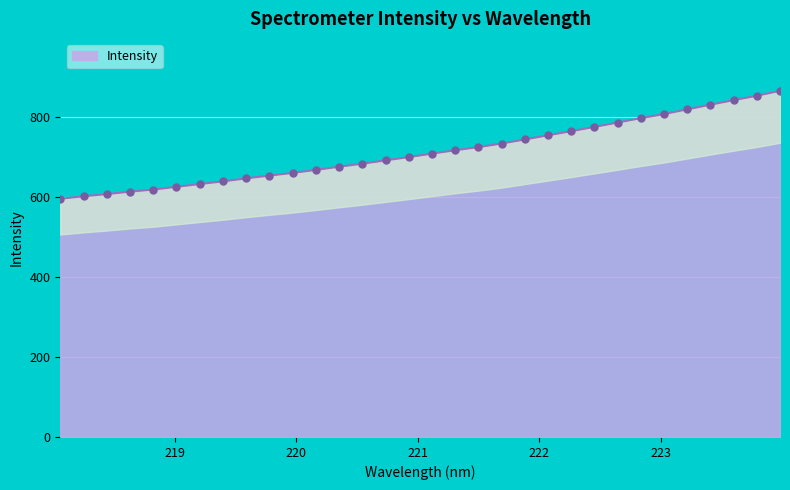

What is the change in value from 223.7895 to 223.9802?

+12.4